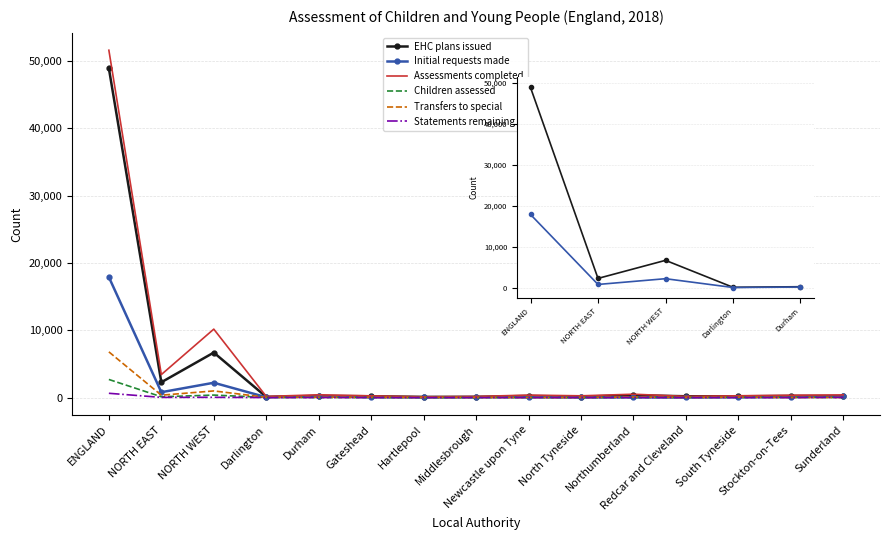

Where is Transfers to special nearest to the value 3397?

NORTH WEST